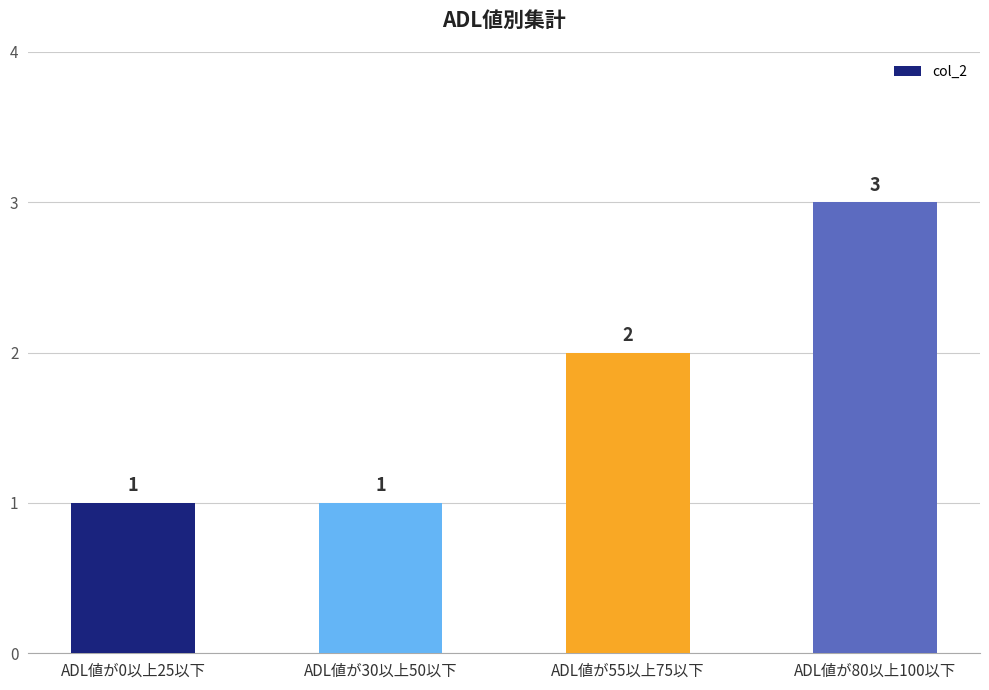

Count the values in the range 1 to 3.

4